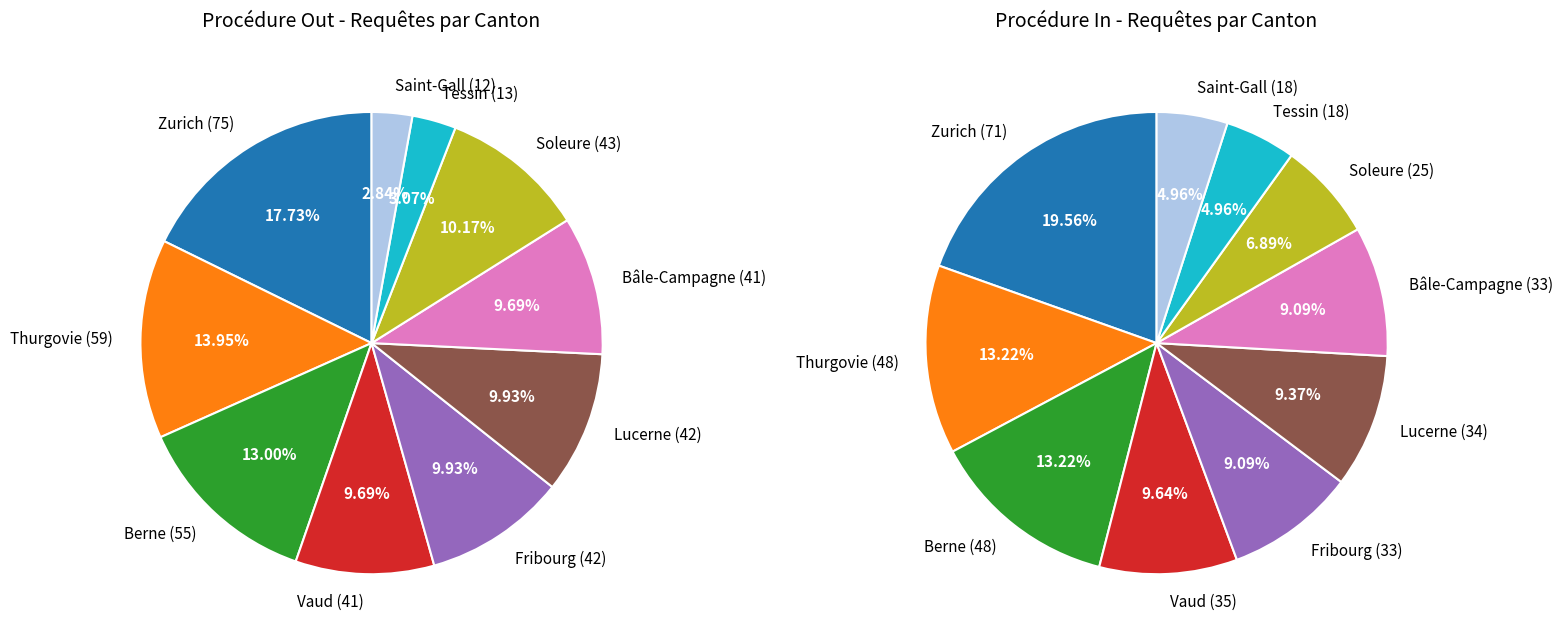

Which has a higher value, 2 or 9?

2